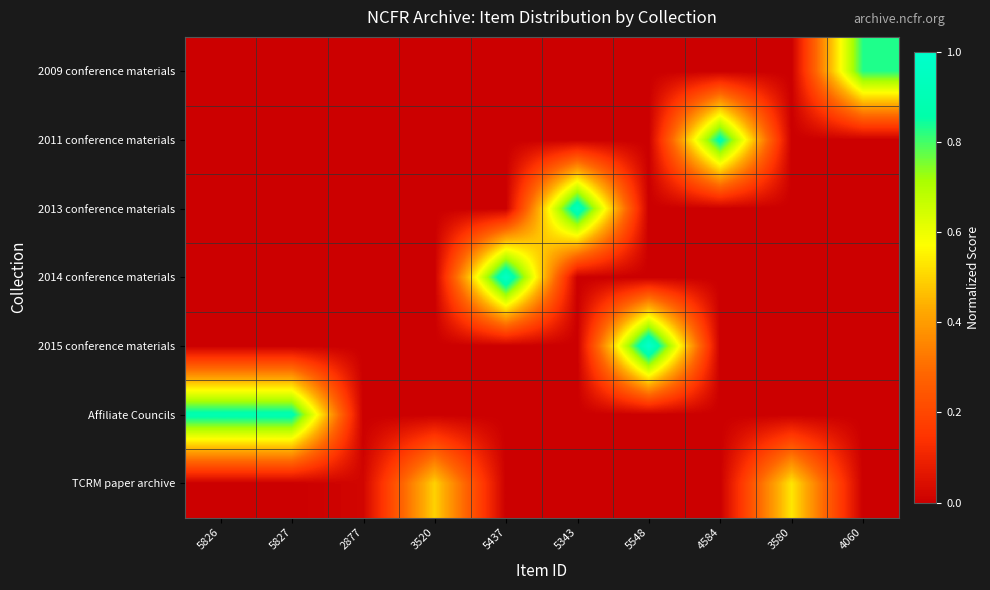

Between 2877 and 5343, which is larger?

2877